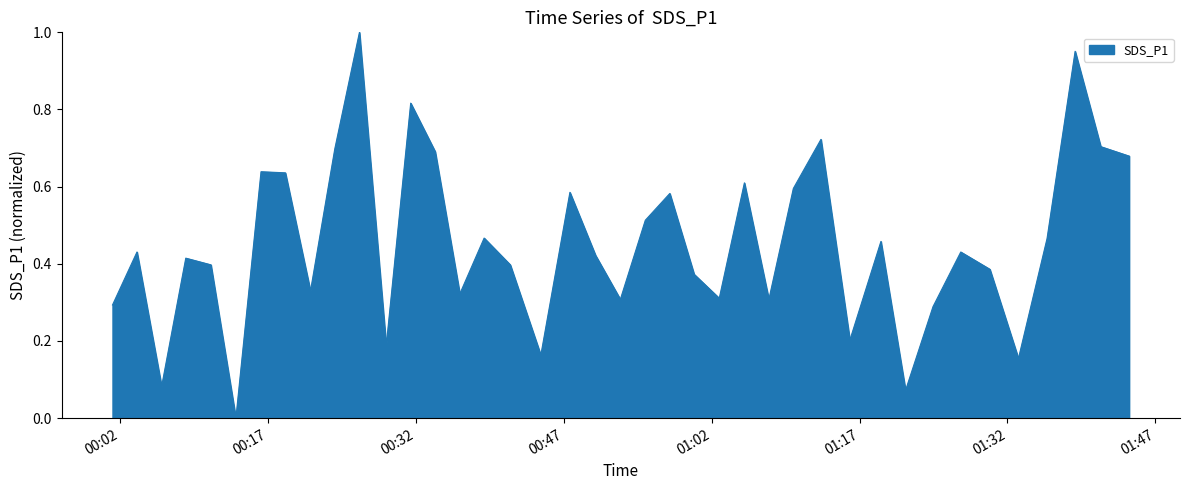

Does the chart display data point markers on the line(s)?

No